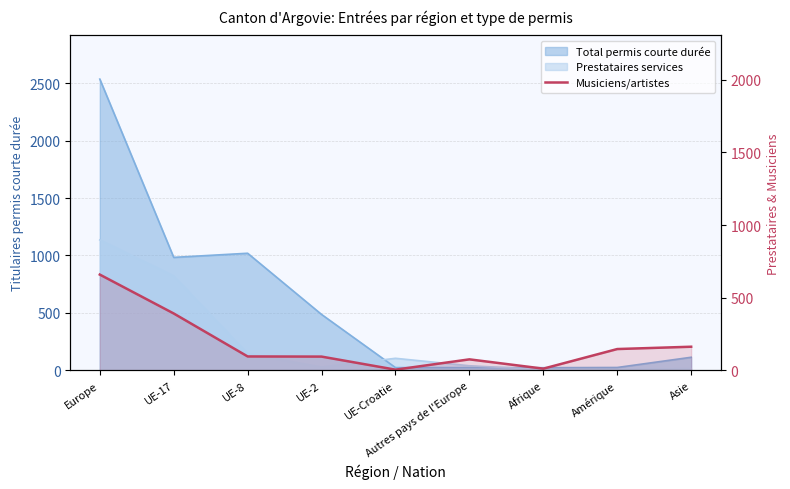

What is the approximate value at UE-2, to the nearest 100?

100